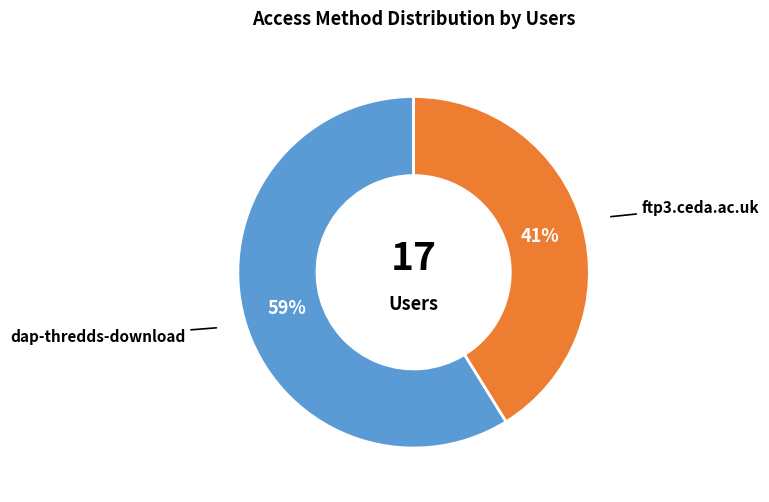

To the nearest percent, what is the average slice percentage?

50%